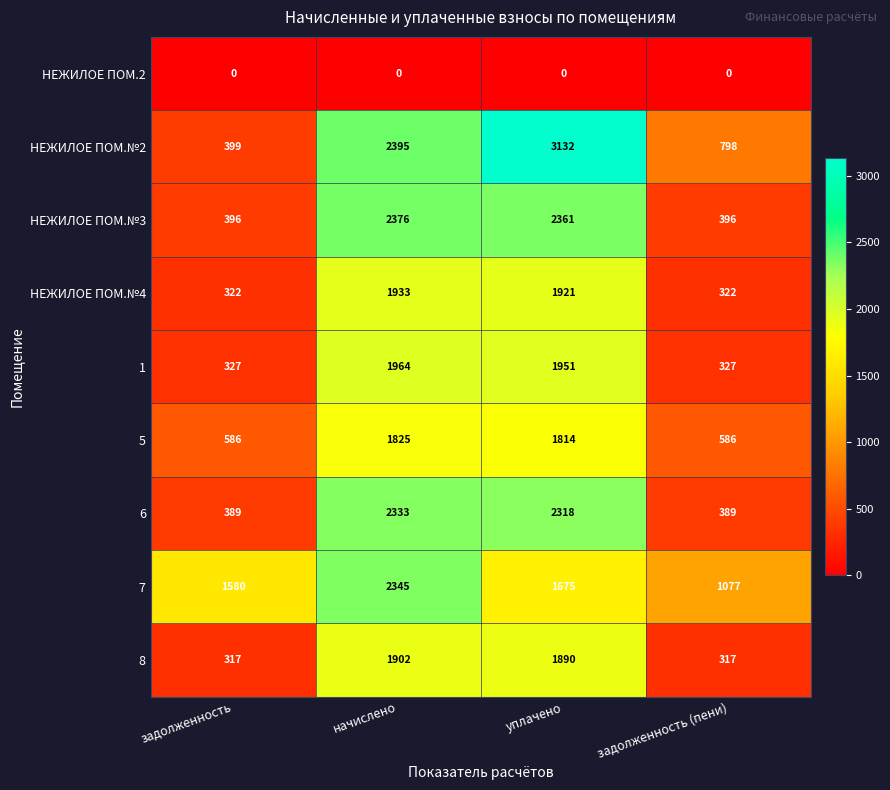

At начислено, list the series in order from smallest to largest.

НЕЖИЛОЕ ПОМ.2, 5, 8, НЕЖИЛОЕ ПОМ.№4, 1, 6, 7, НЕЖИЛОЕ ПОМ.№3, НЕЖИЛОЕ ПОМ.№2